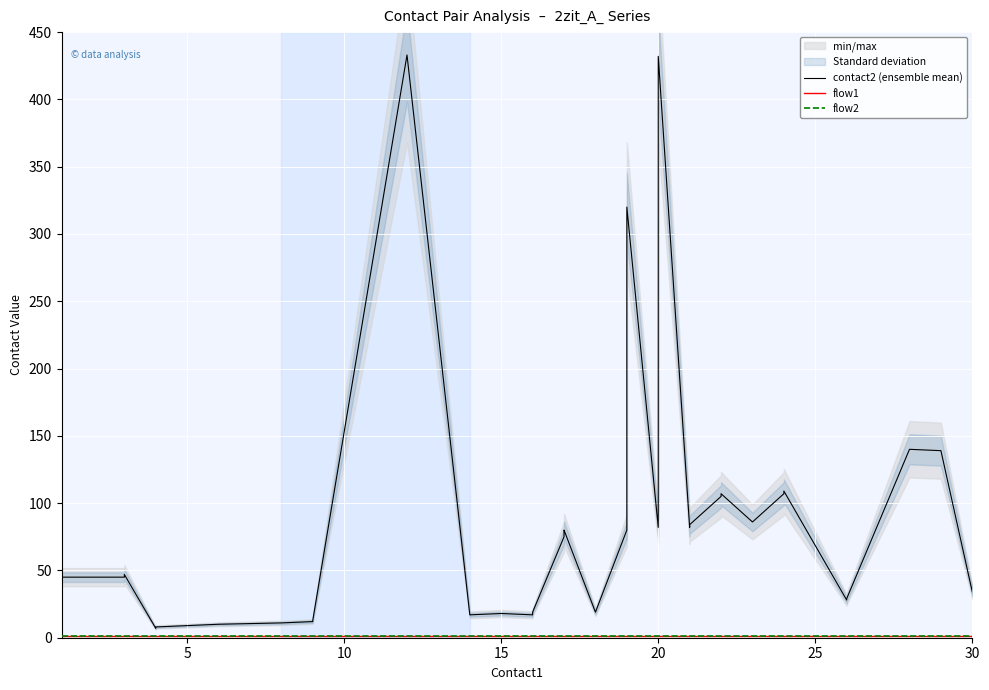

Is the value of flow1 at 34 greater than the value of contact2 (ensemble mean) at 23?

No